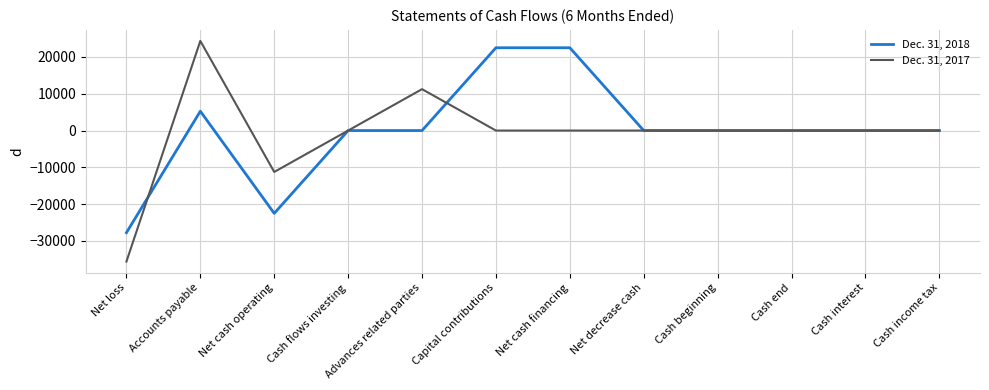

True or false: Dec. 31, 2017 has a value of 0 at Cash income tax.

True